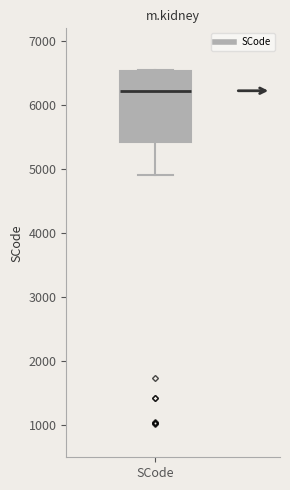

Read this box plot against the y-axis: the position of the median line, the range covered by the box, and the ends of both whiskers. The values are not printed on the chart, so give them approximately, as read against the axis.

median 6200, box 5400 to 6500, whiskers 4900 to 6600